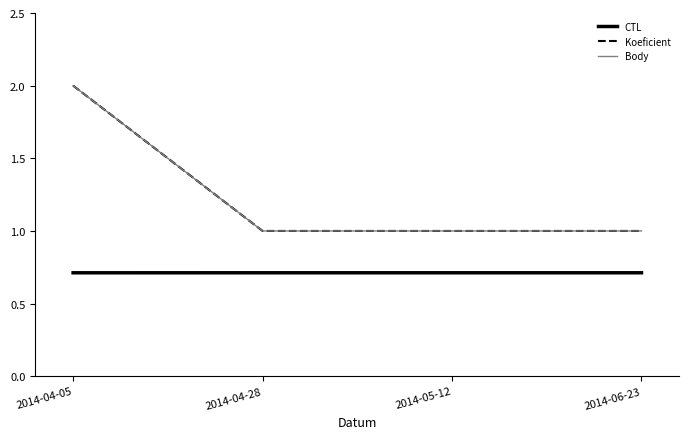

Does the chart have visible grid lines?

No